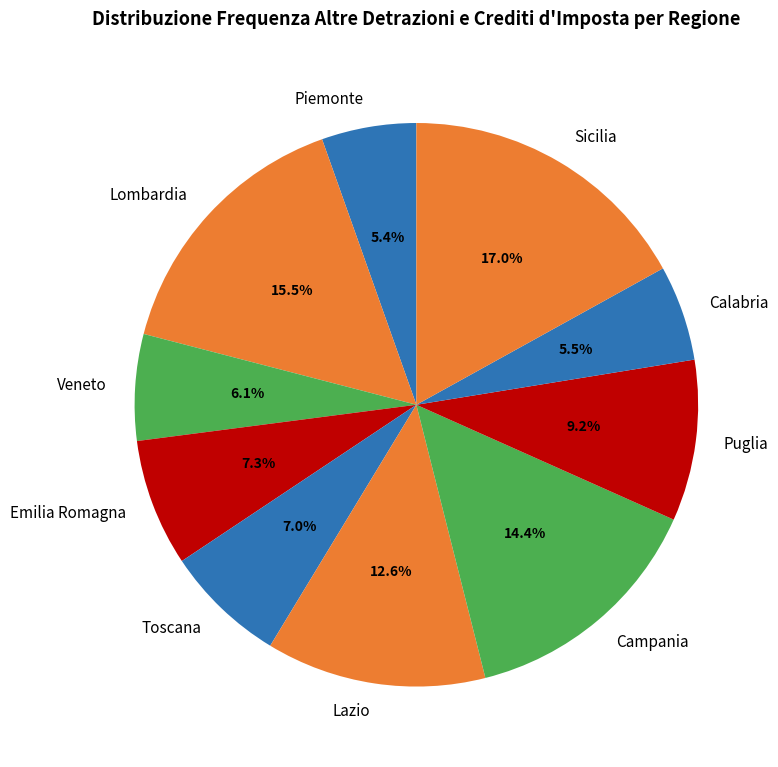

The Veneto slice represents 6% of the pie. True or false?

True